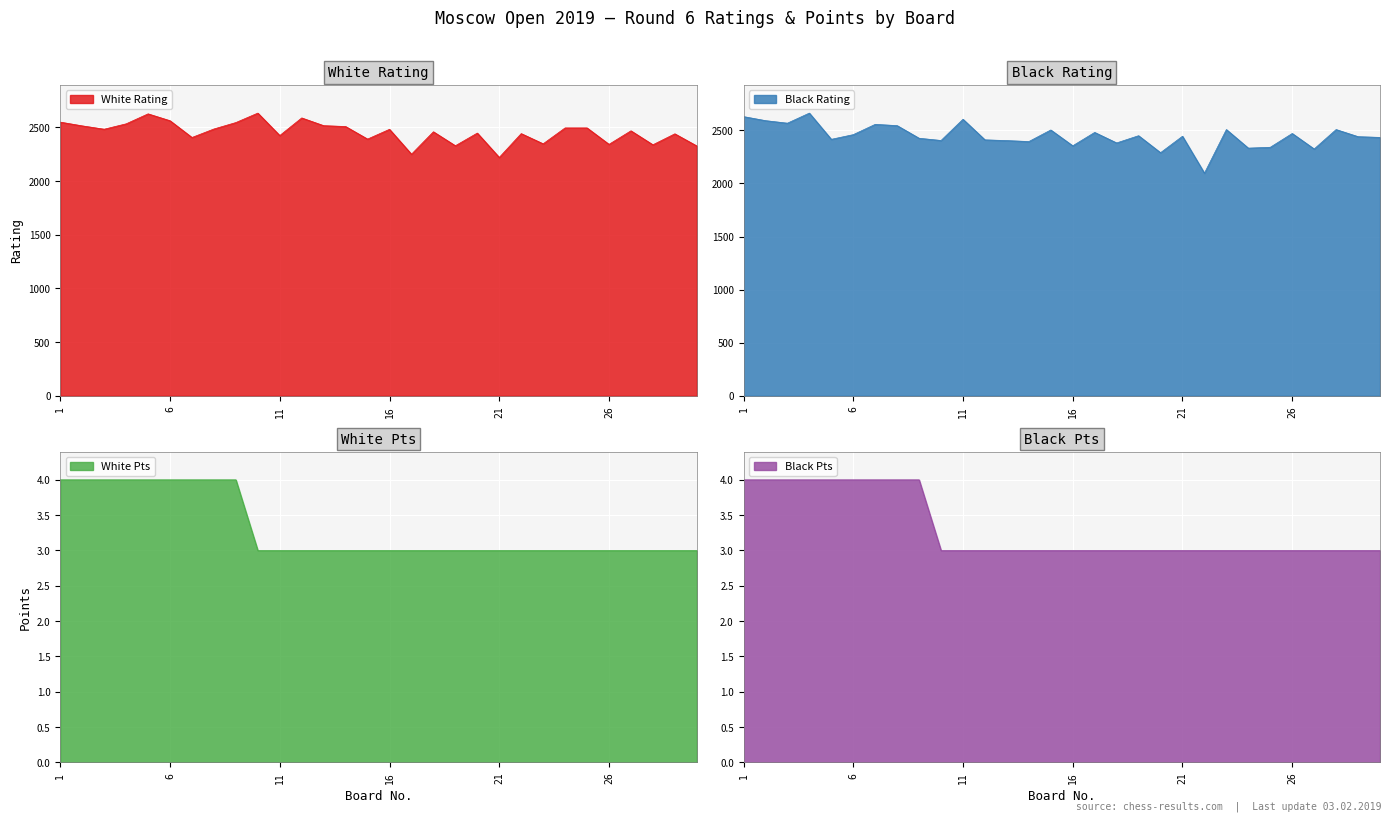

How many series are shown in this chart?

4